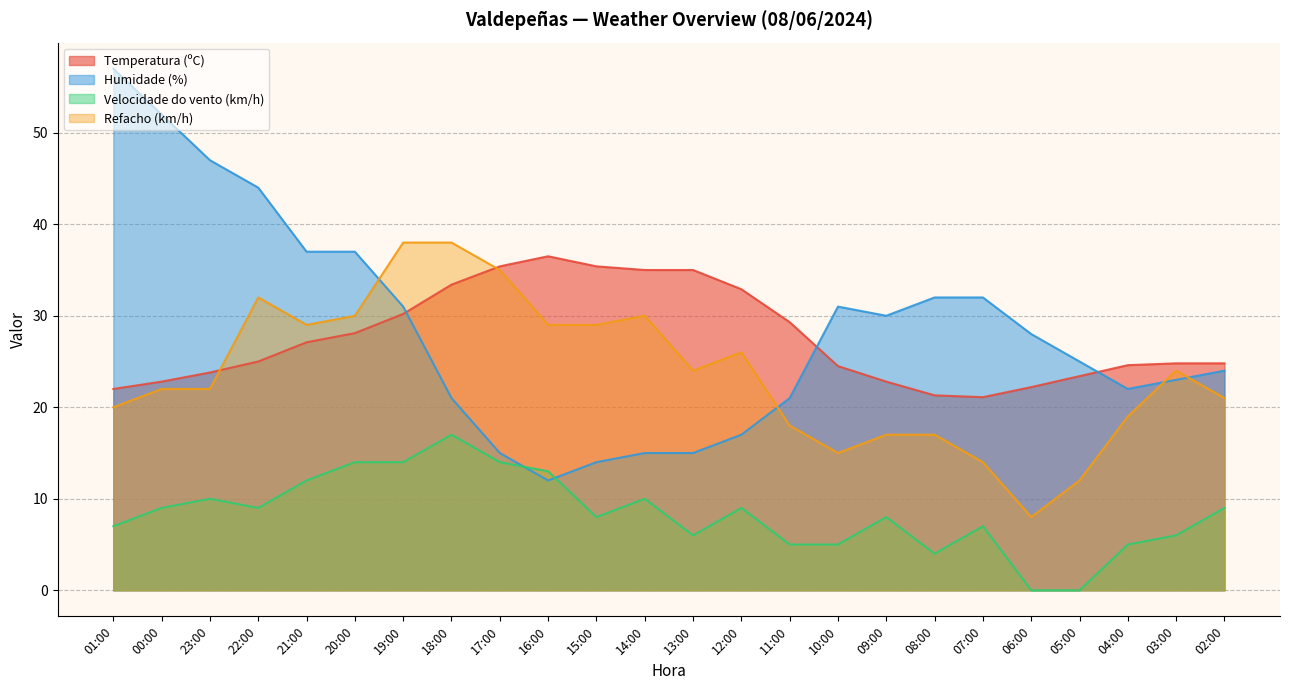

True or false: Velocidade do vento (km/h) and Temperatura (ºC) intersect in this chart.

False